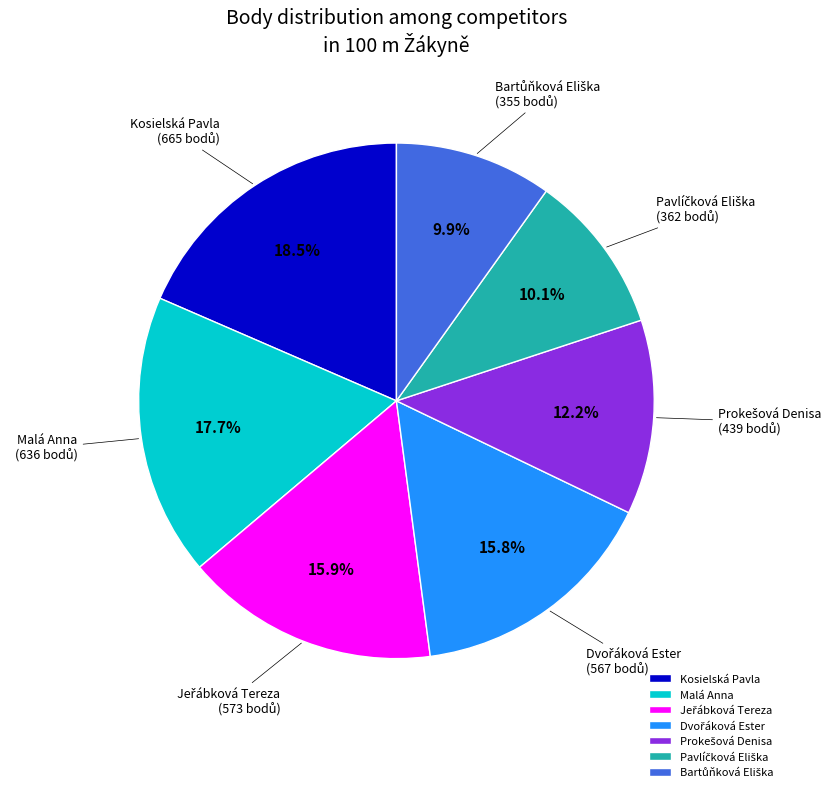

Is there any slice that represents more than half of the pie?

No